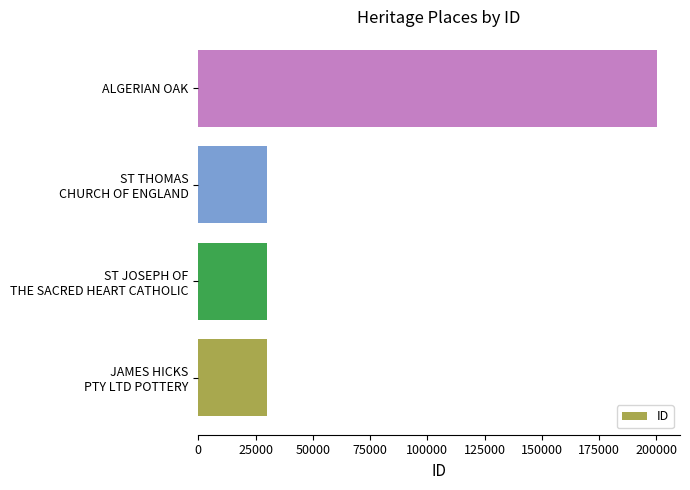

The chart shows a value of 200254 at ALGERIAN OAK. True or false?

True